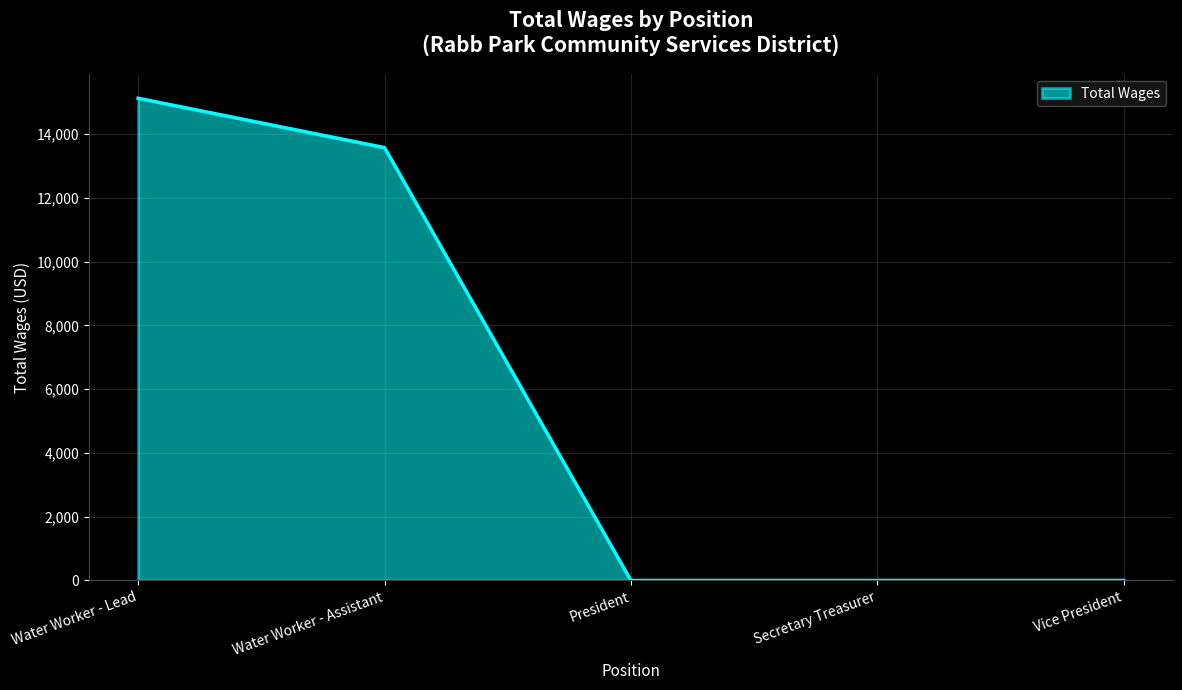

Count the number of values greater than 0.

2